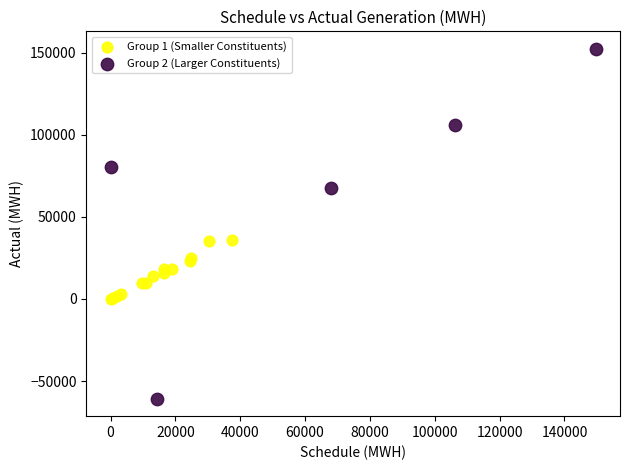

Which series contains the highest Y value?

Group 2 (Larger Constituents)